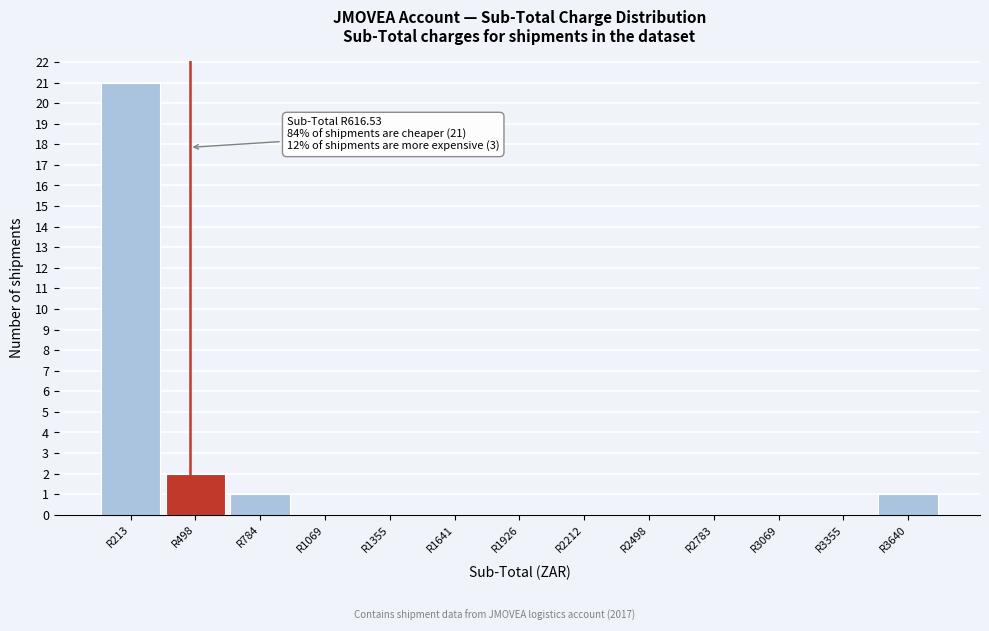

Reading left to right, list all the values displayed in this chart.

R213=21	R498=2	R784=1	R1069=0	R1355=0	R1641=0	R1926=0	R2212=0	R2498=0	R2783=0	R3069=0	R3355=0	R3640=1